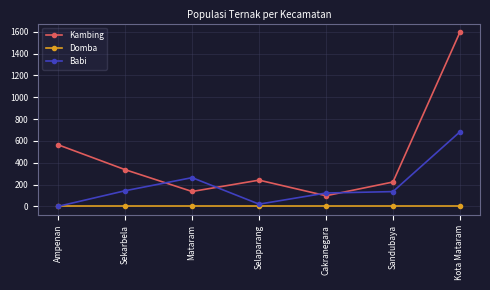

What is the value of the Kambing point at the 4th from the left?

240